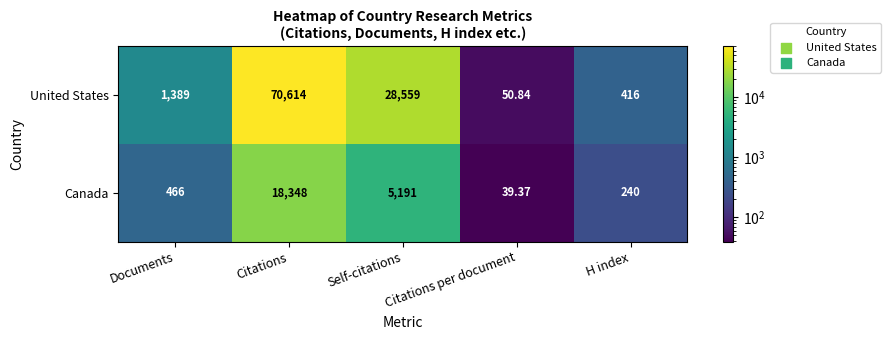

At Citations per document, list the series in order from smallest to largest.

Canada, United States